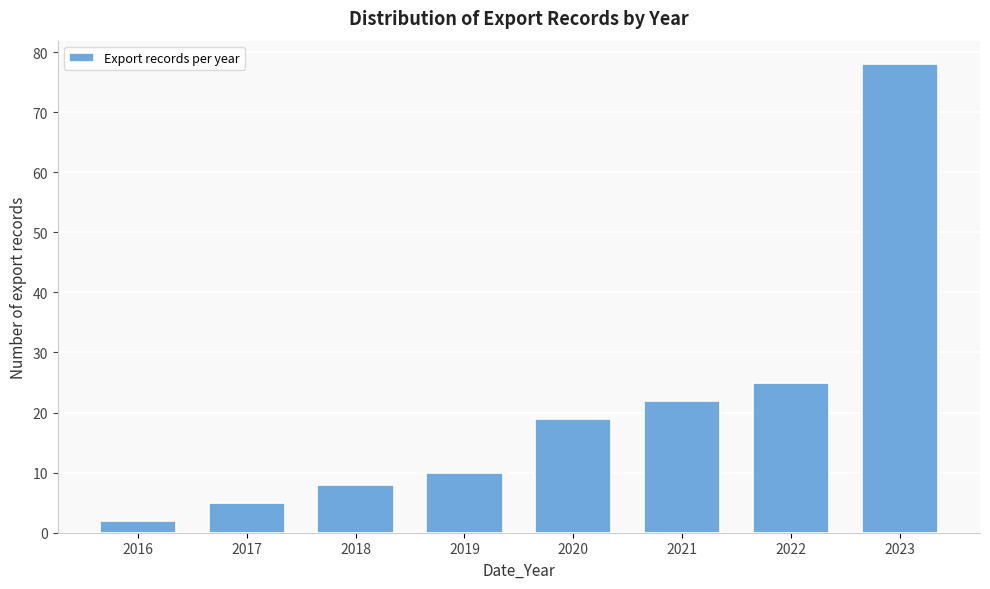

Reading left to right, list all the values displayed in this chart.

2016=2	2017=5	2018=8	2019=10	2020=19	2021=22	2022=25	2023=78